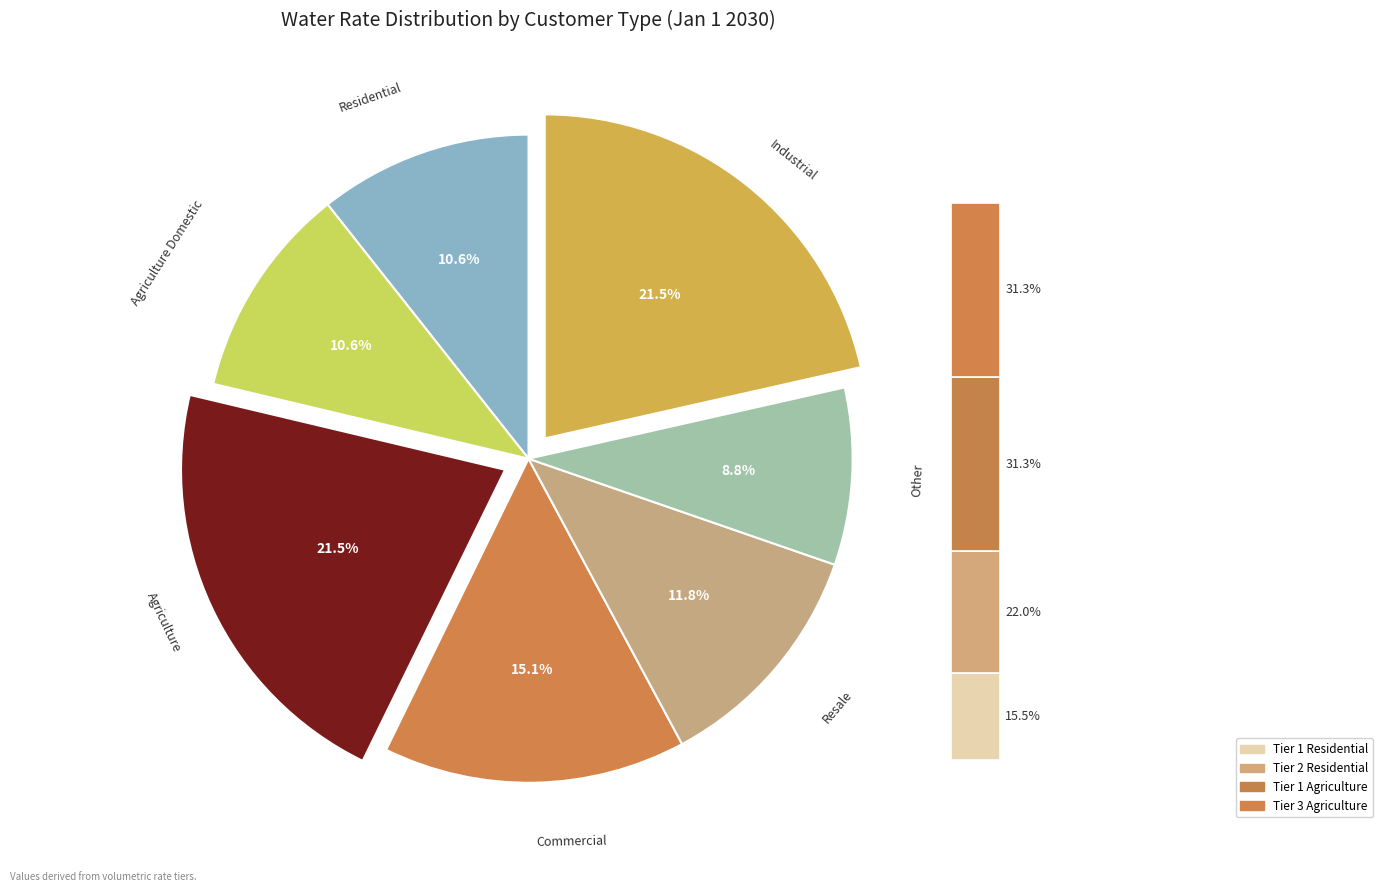

Count the number of slices in the pie.

7